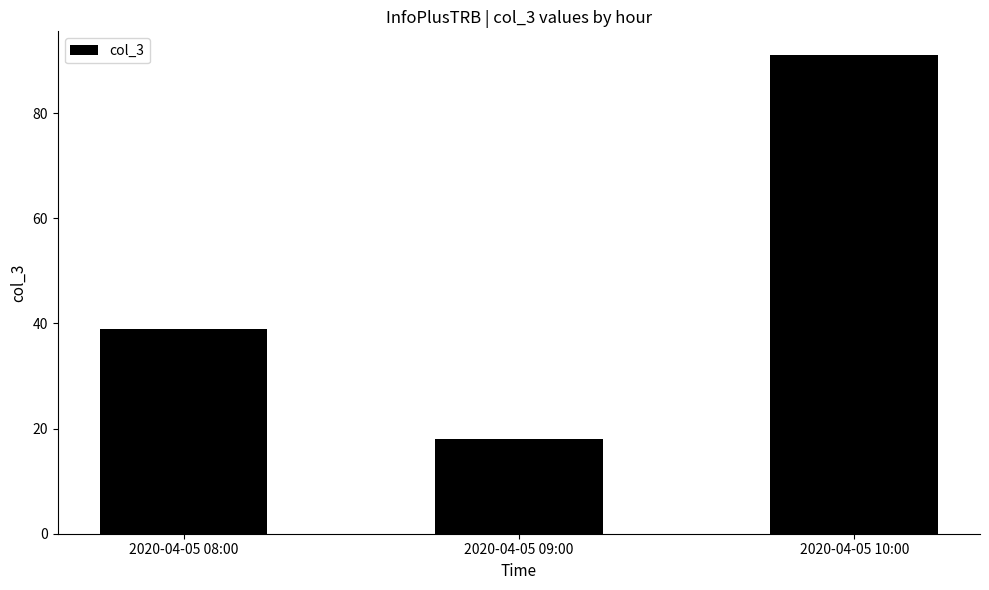

At which category does the chart reach its peak across all series?

2020-04-05 10:00